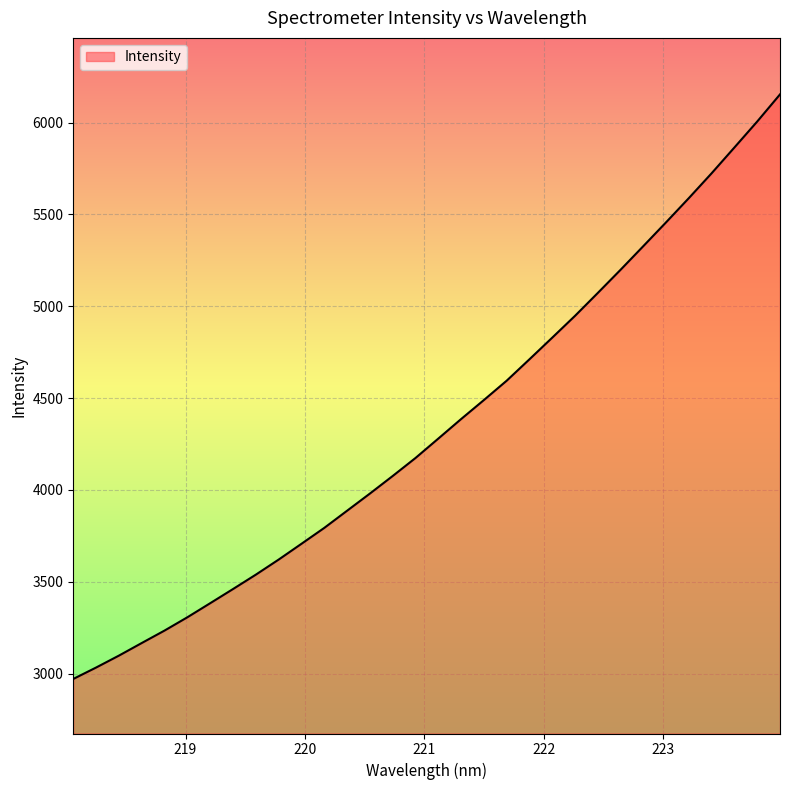

What is the greatest value displayed?

6154.0